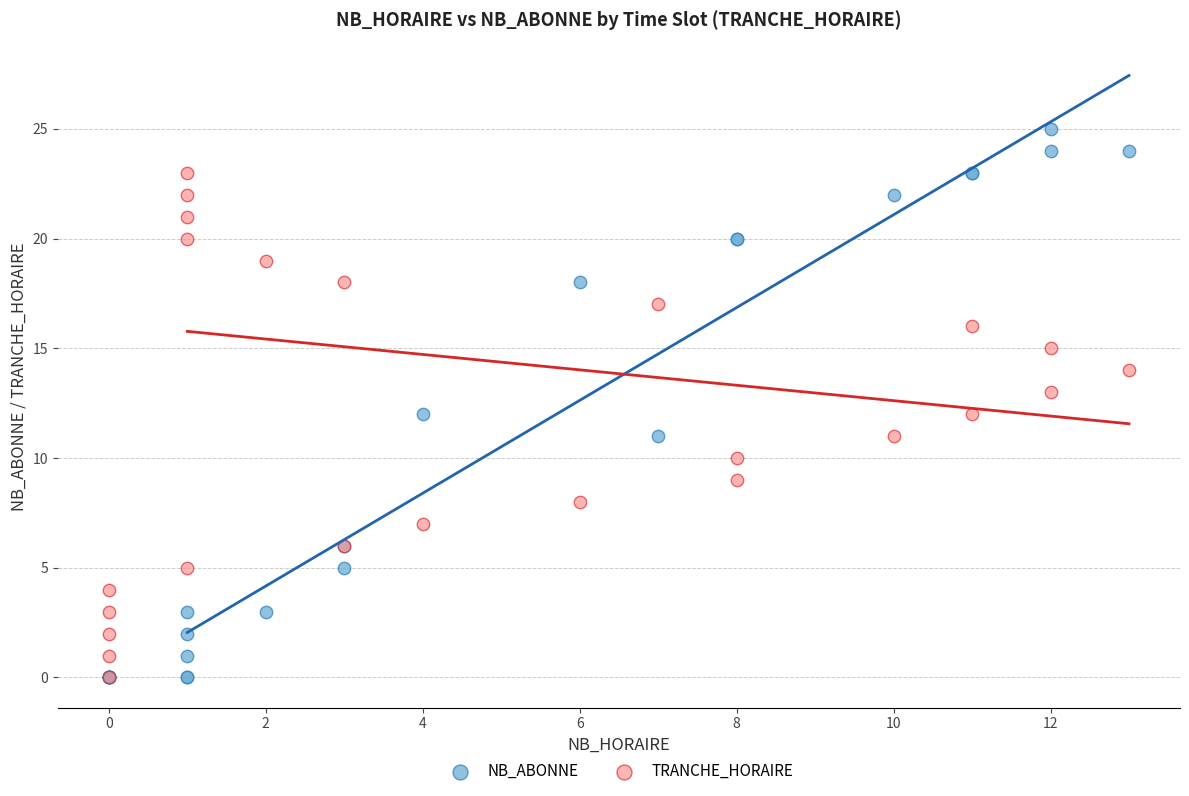

Which series contains the highest Y value?

NB_ABONNE